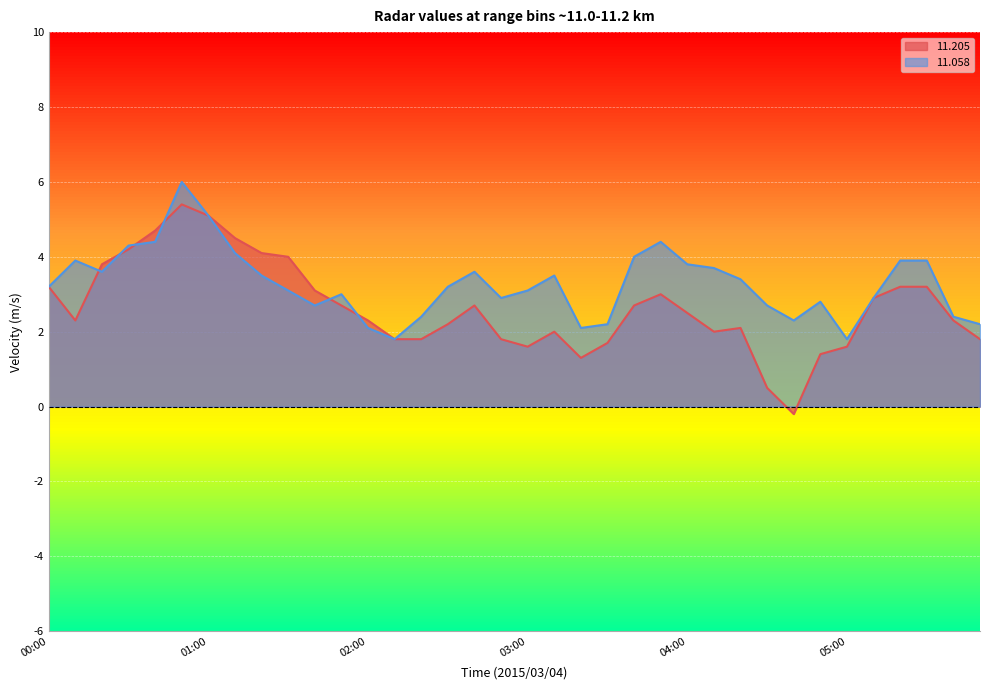

What position from the right is 04:20?

10